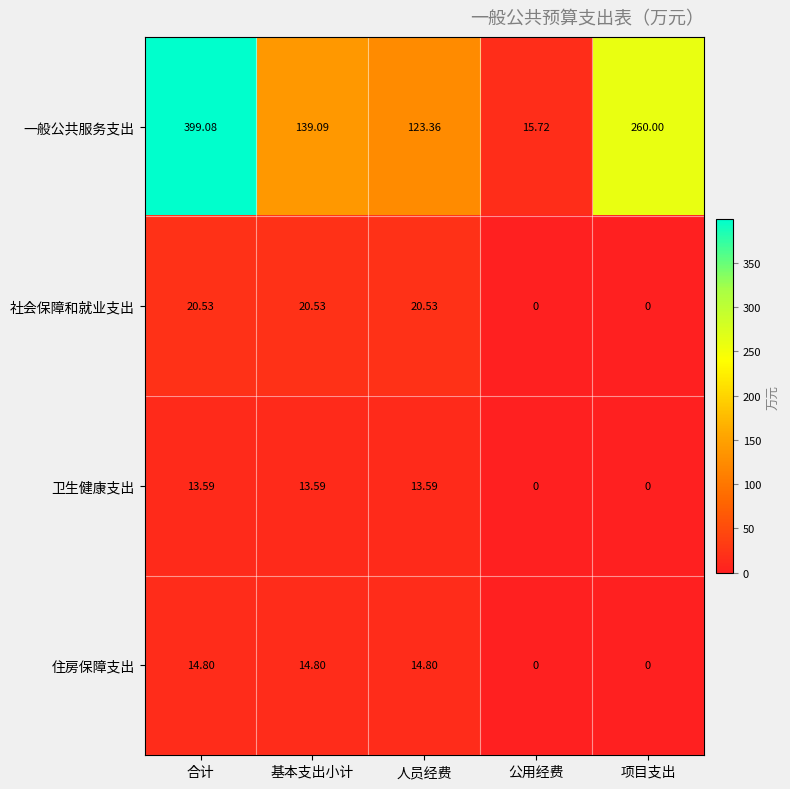

List the series in order of their peak value, lowest first.

卫生健康支出, 住房保障支出, 社会保障和就业支出, 一般公共服务支出